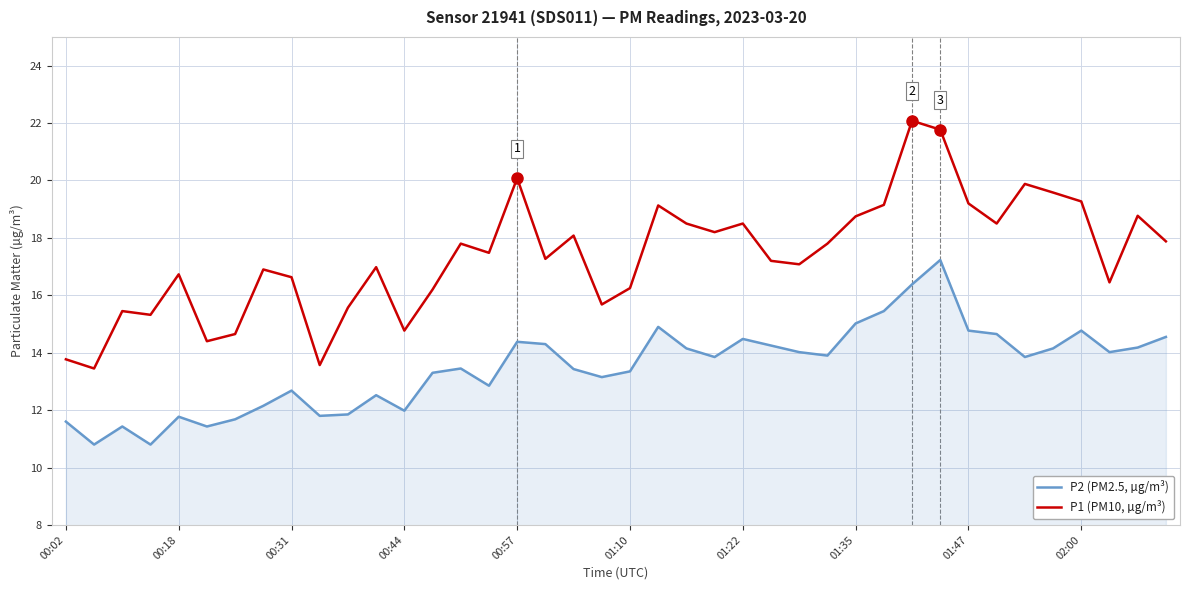

How many lines are shown in the chart?

2